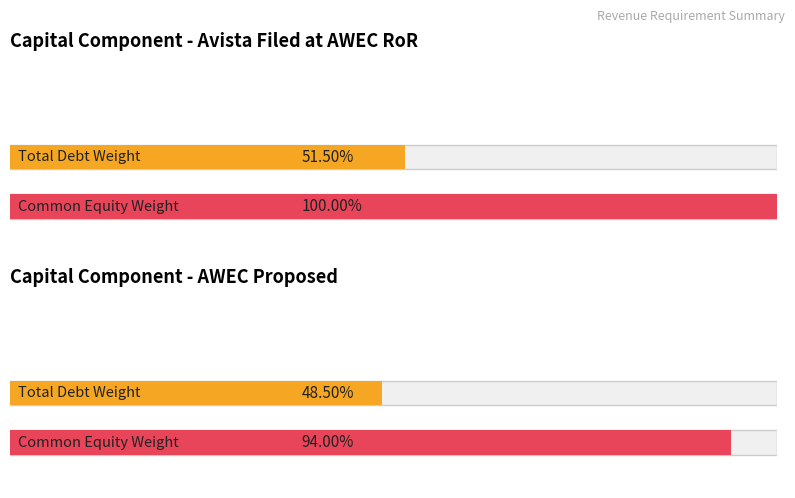

Are the bars grouped side by side (vs. stacked)?

Yes